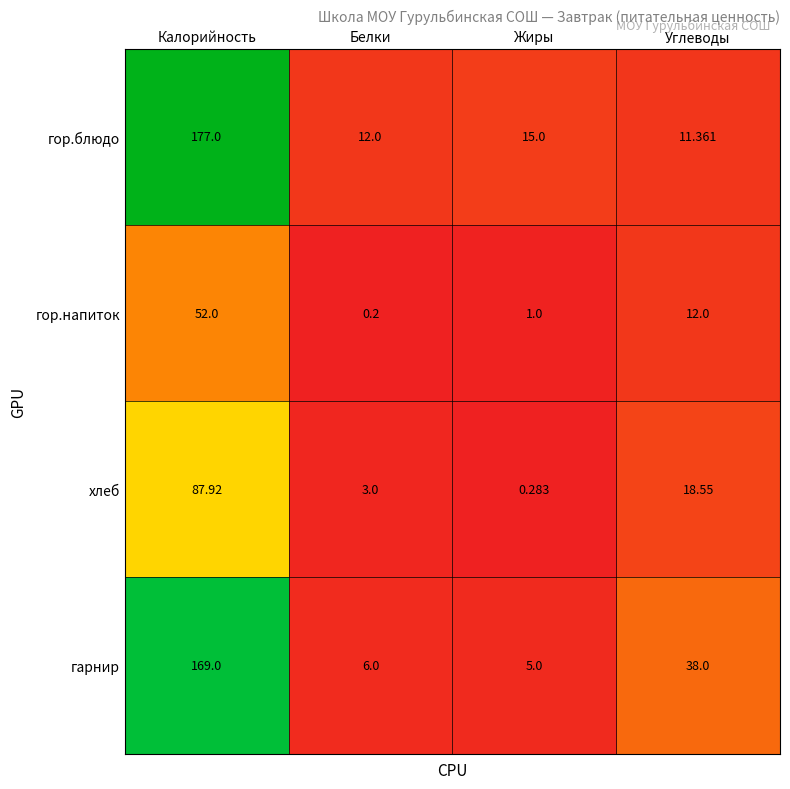

At how many categories does at least one series exceed 155?

1